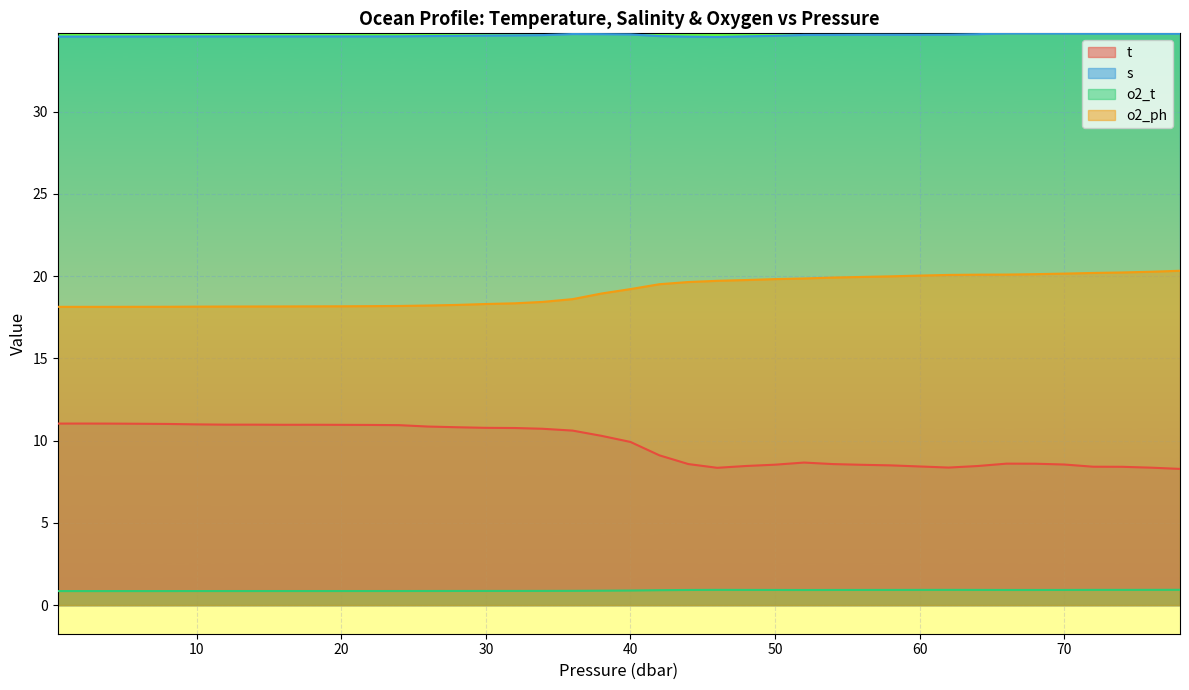

At how many categories does at least one series exceed 9?

40